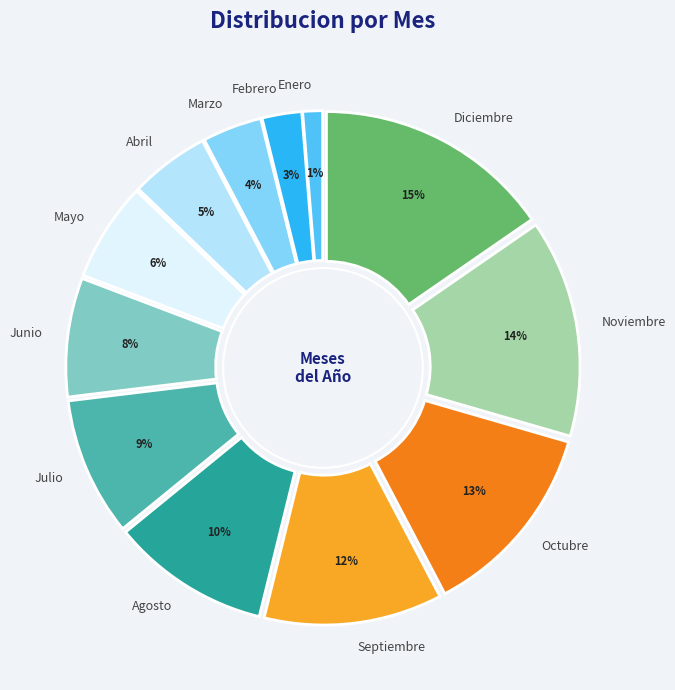

What percentage is the Septiembre slice, to the nearest percent?

12%